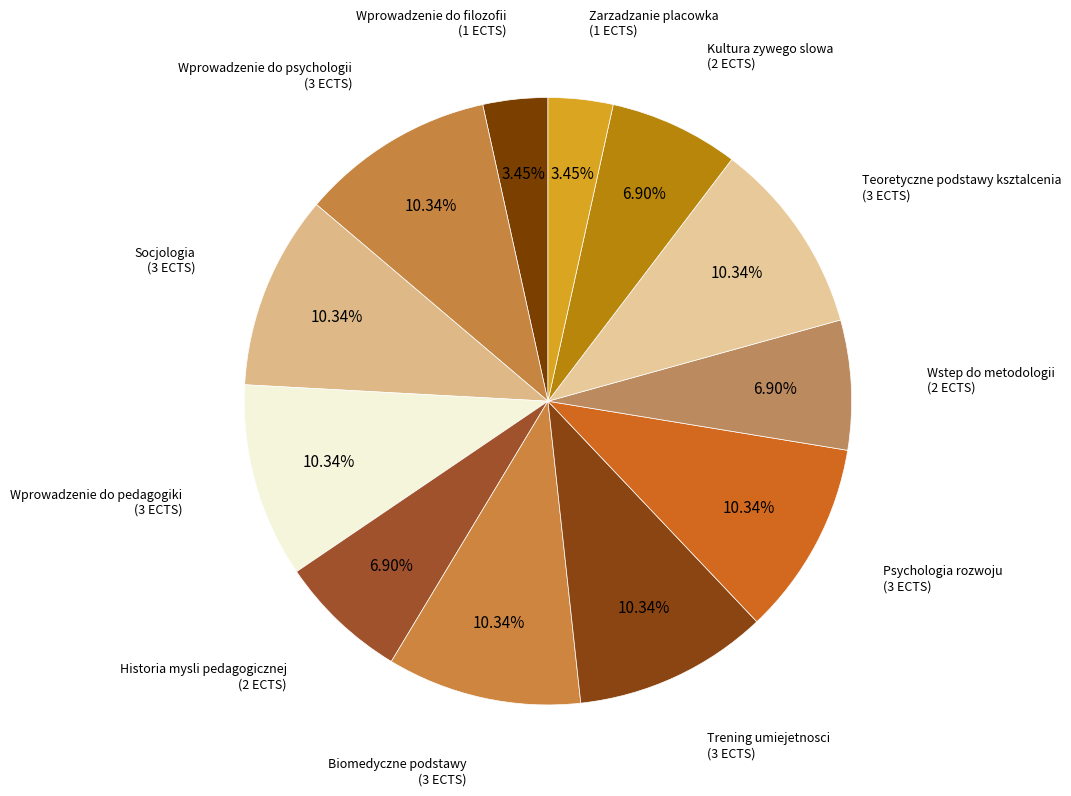

How many segments does this pie chart have?

12